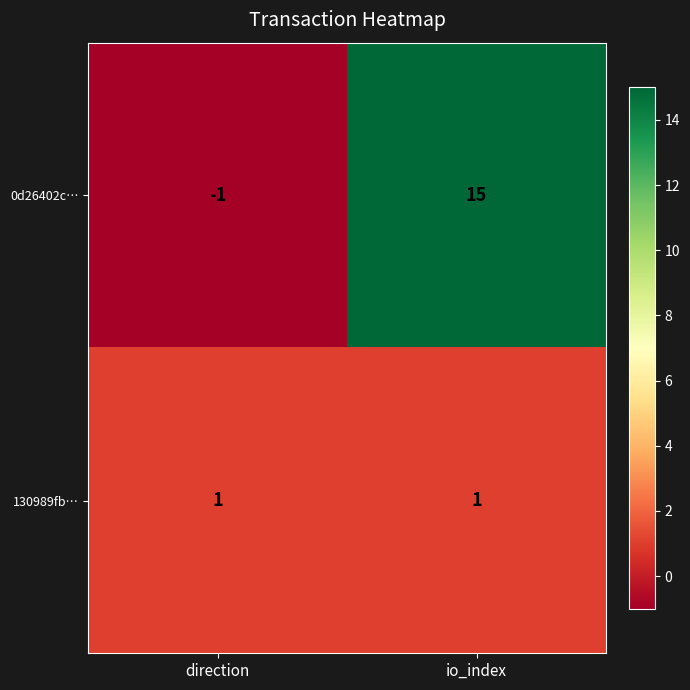

What is the maximum value shown in the chart?

15